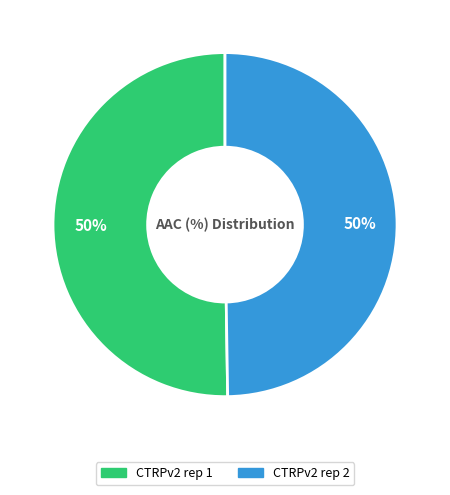

Is it true that CTRPv2 rep 2 is 50% of the pie?

True